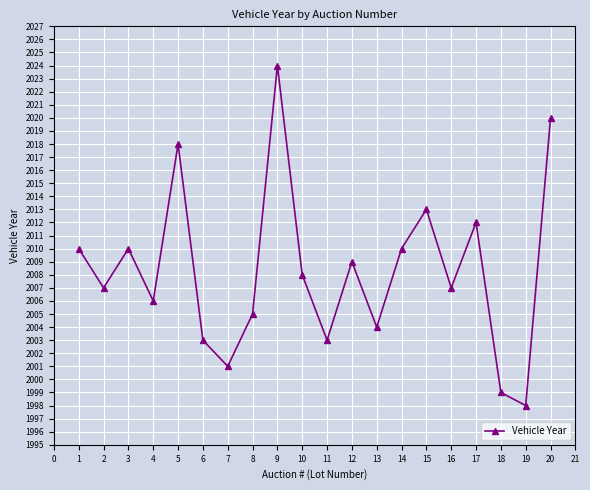

What is the approximate value at 14?

2010